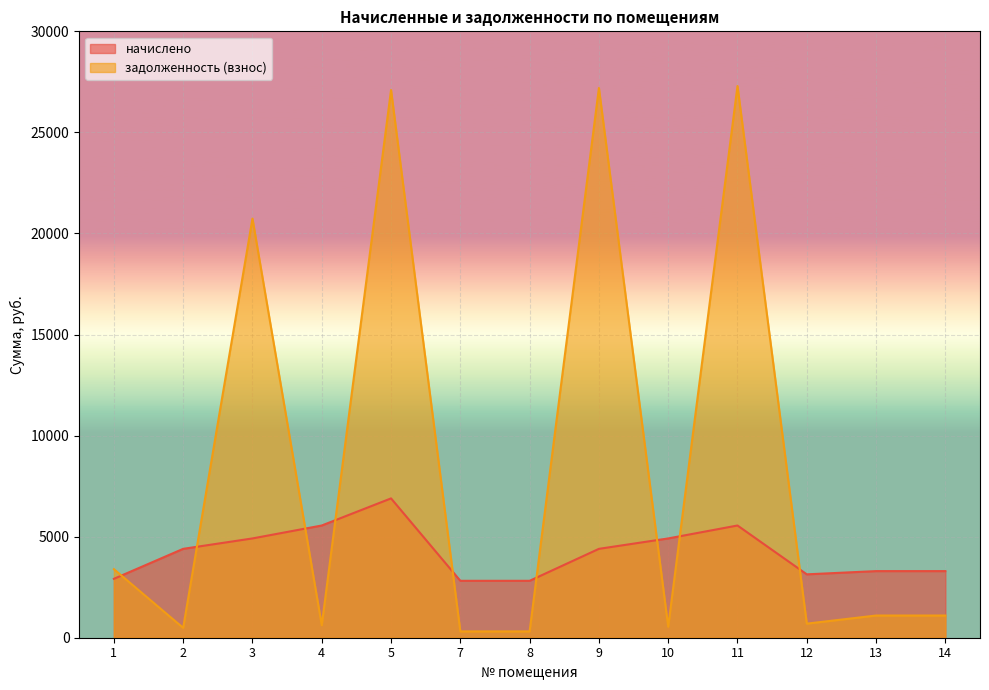

How many interior local valleys does the начислено series have?

1